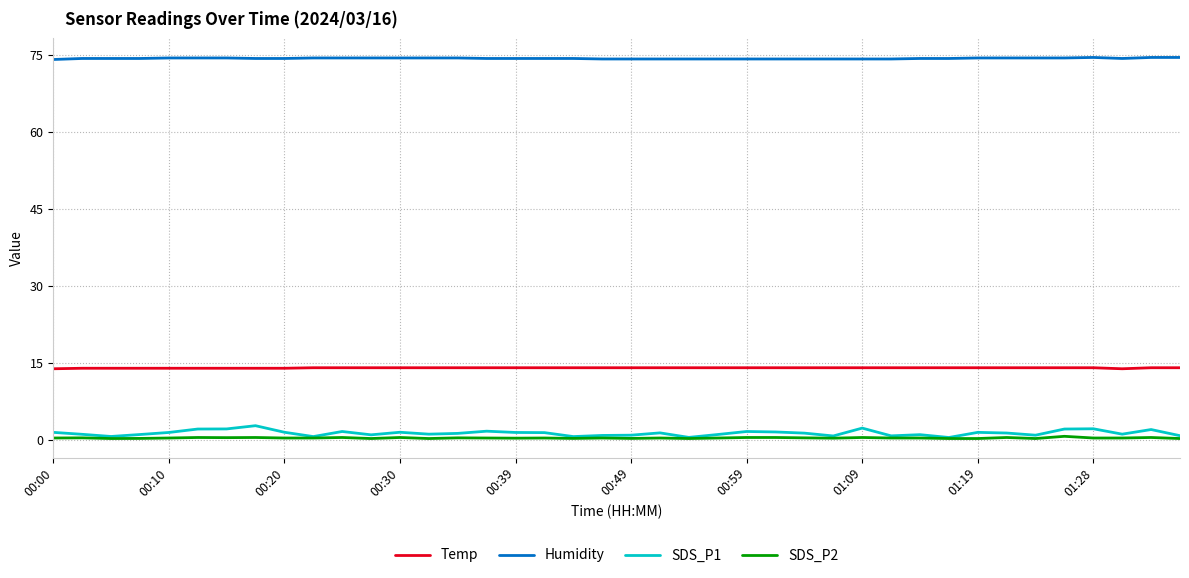

Which series has the largest range (max minus min)?

SDS_P1